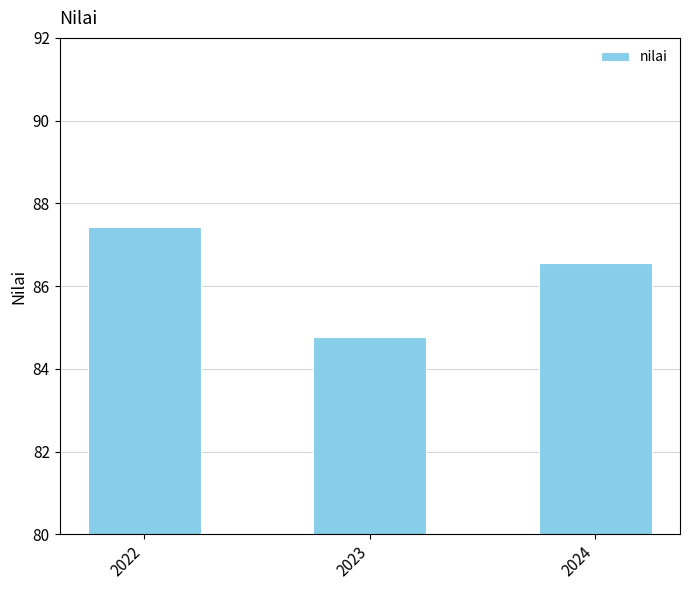

List the labels in order of value, smallest first.

2023, 2024, 2022